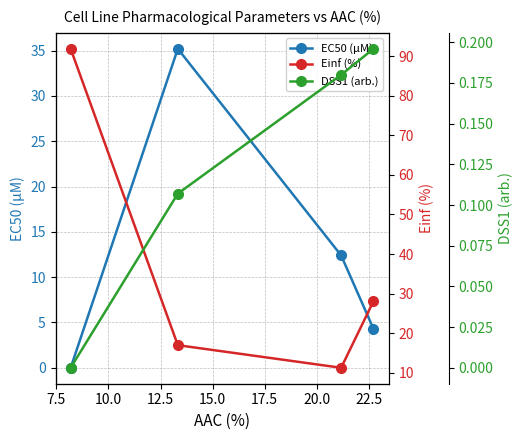

What is the value of the EC50 (µM) point at the 2nd from the left?

35.2